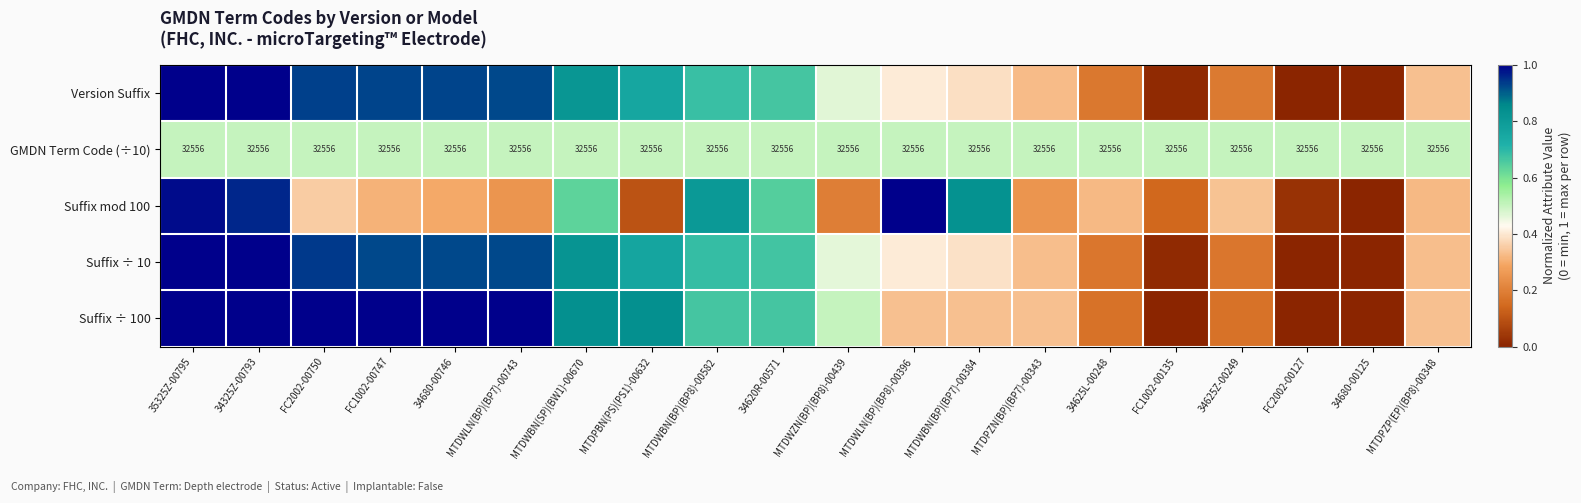

How many values in Suffix ÷ 100 are above zero?

17